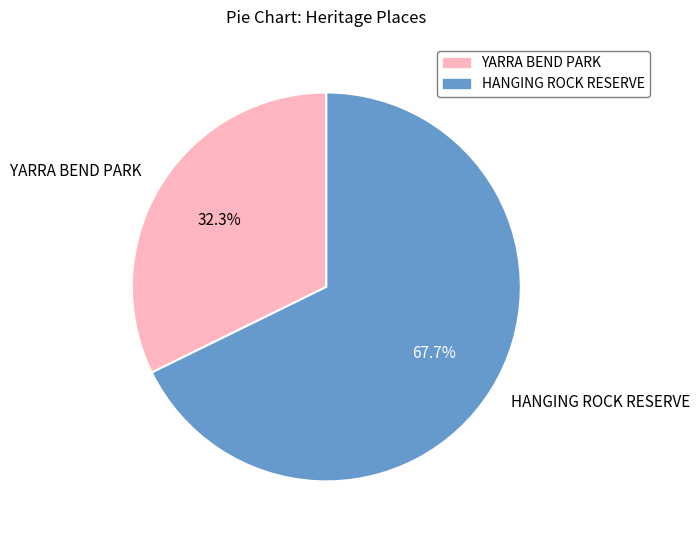

What is the total percentage of HANGING ROCK RESERVE and YARRA BEND PARK?

100.0%